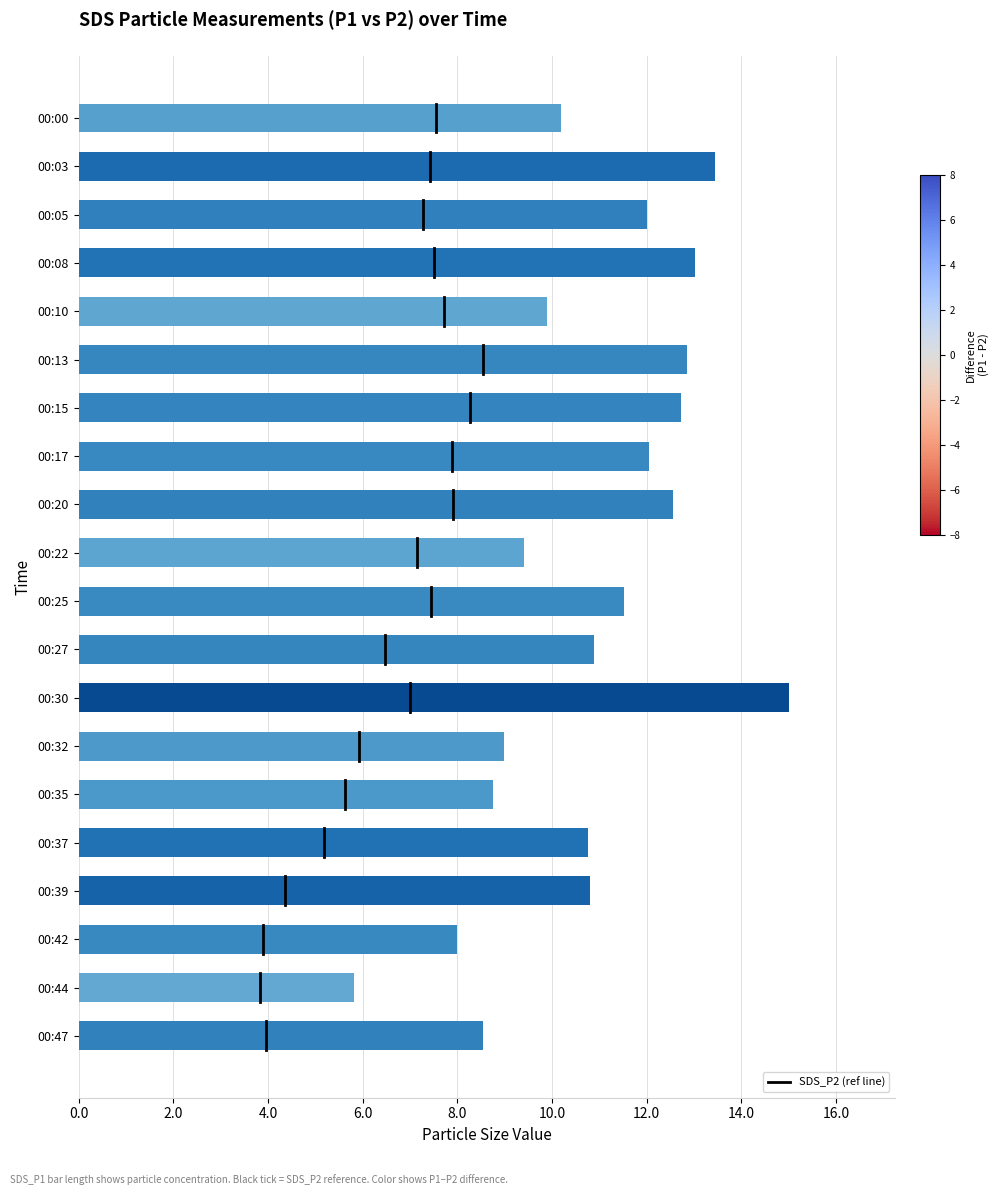

What is the average value?

10.9